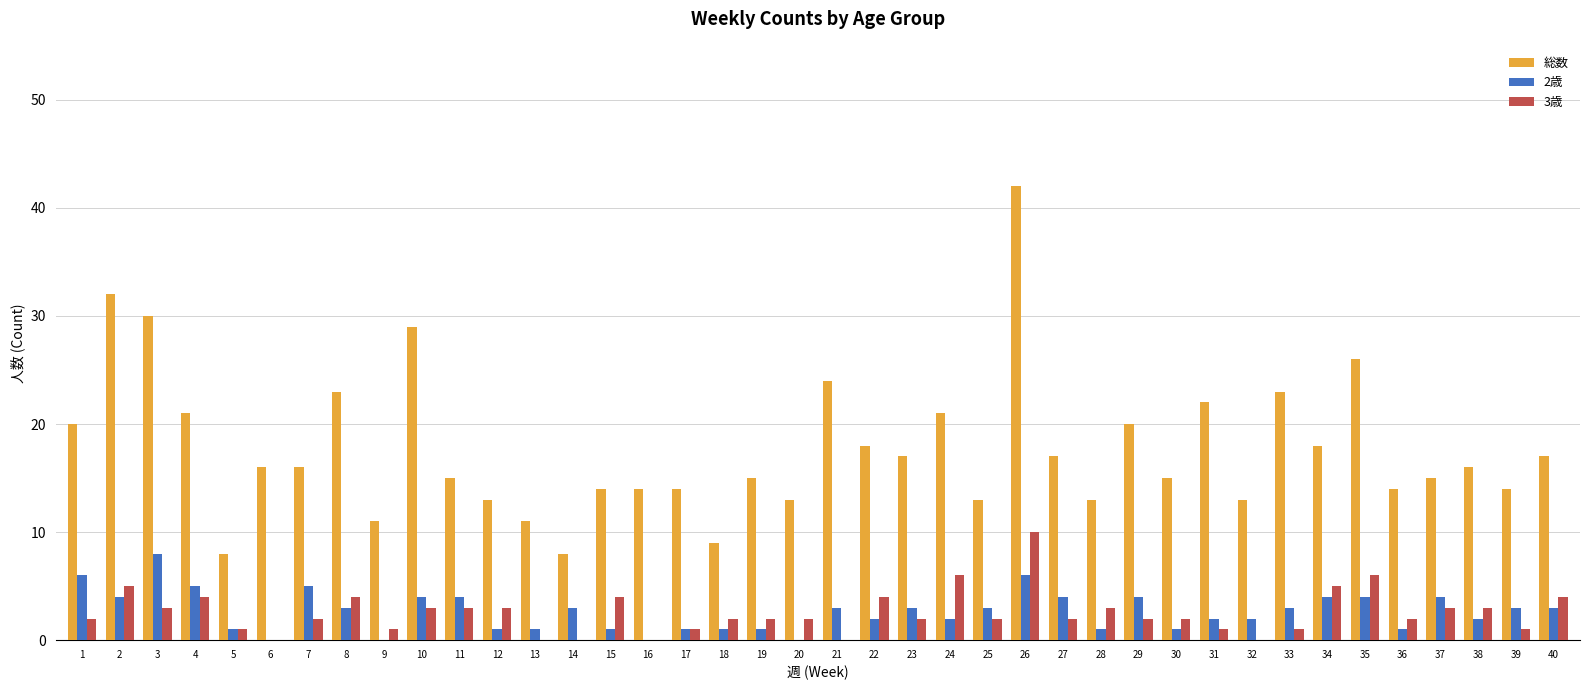

Does the chart contain stacked bars?

No